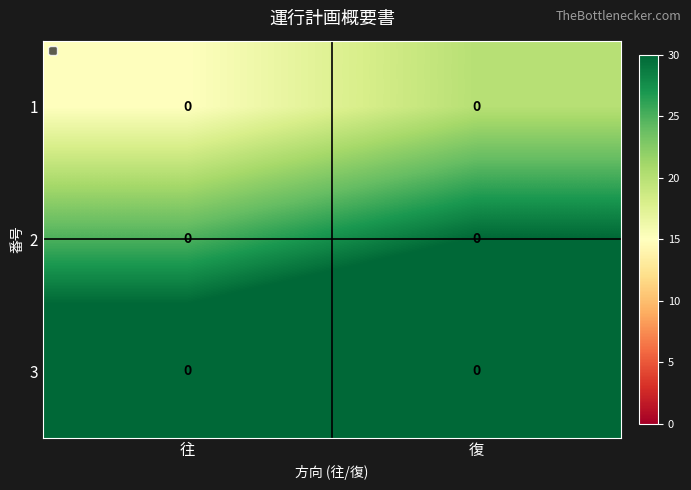

List the series in order of their peak value, highest first.

3, 2, 1